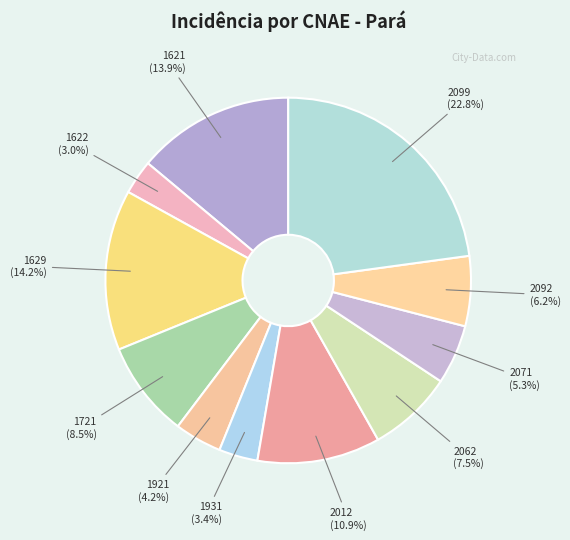

What is the largest slice in the pie chart?

2099